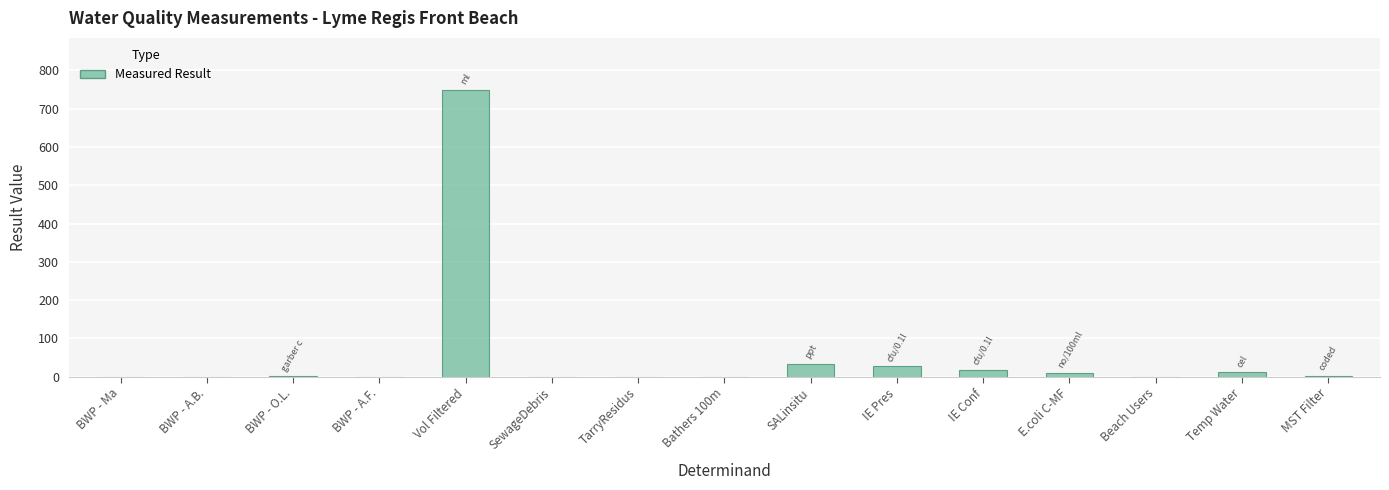

Are the bars horizontal?

No